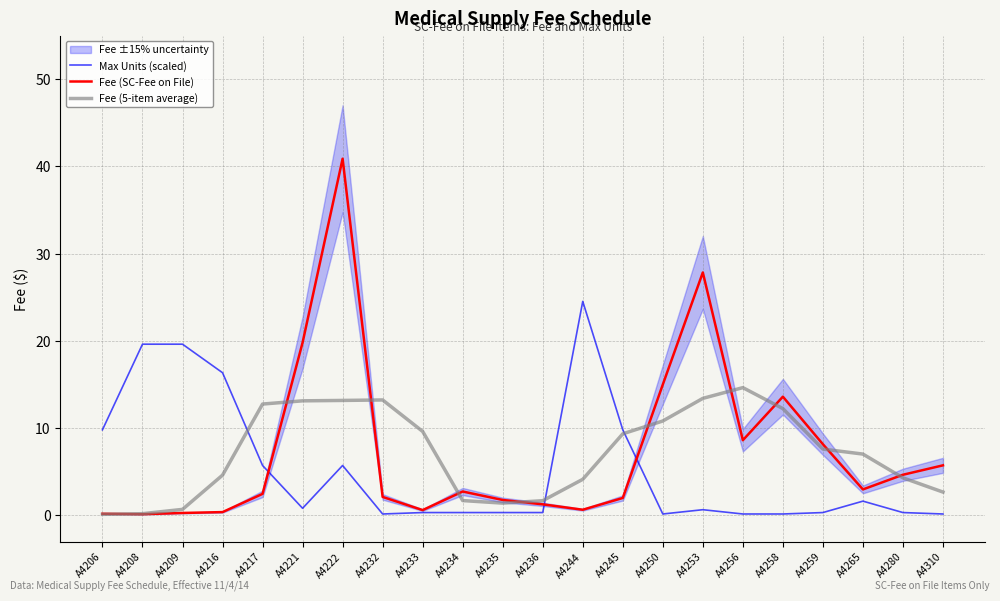

How many intersections are there between Fee (5-item average) and Fee (SC-Fee on File)?

10